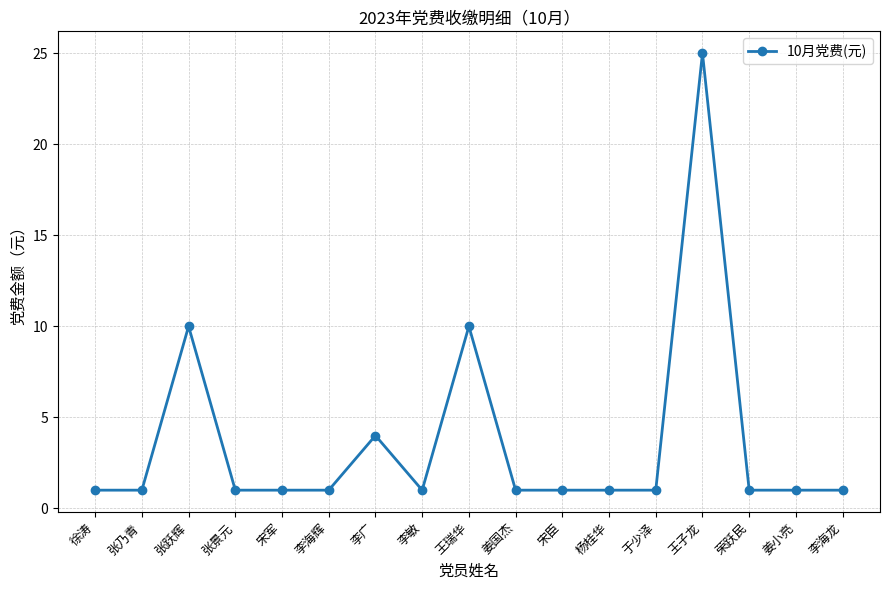

True or false: the data has more than 0 interior local peaks.

True